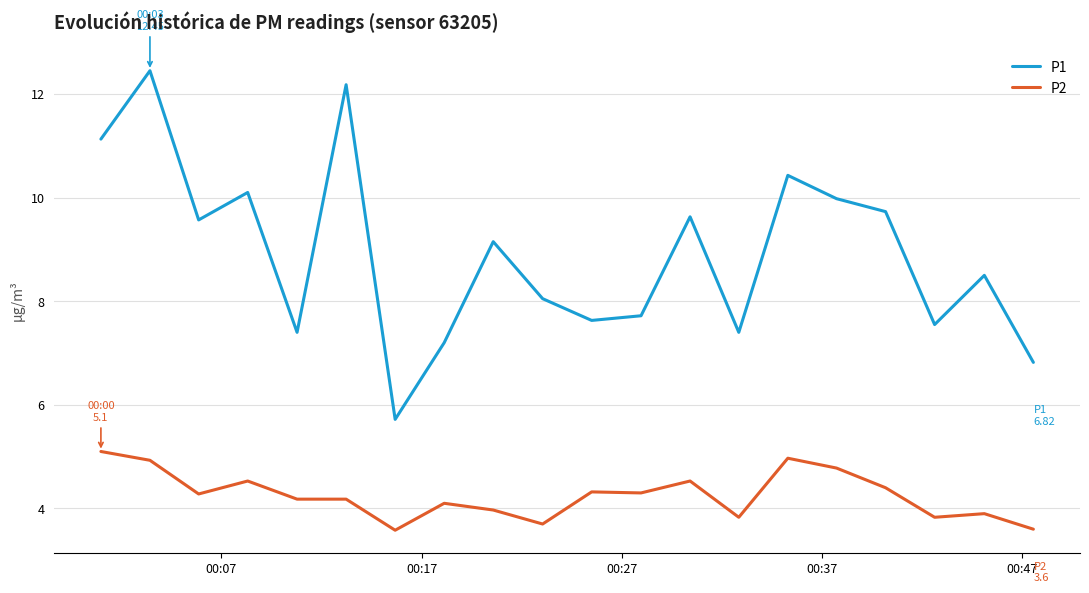

True or false: P2 and P1 intersect in this chart.

False